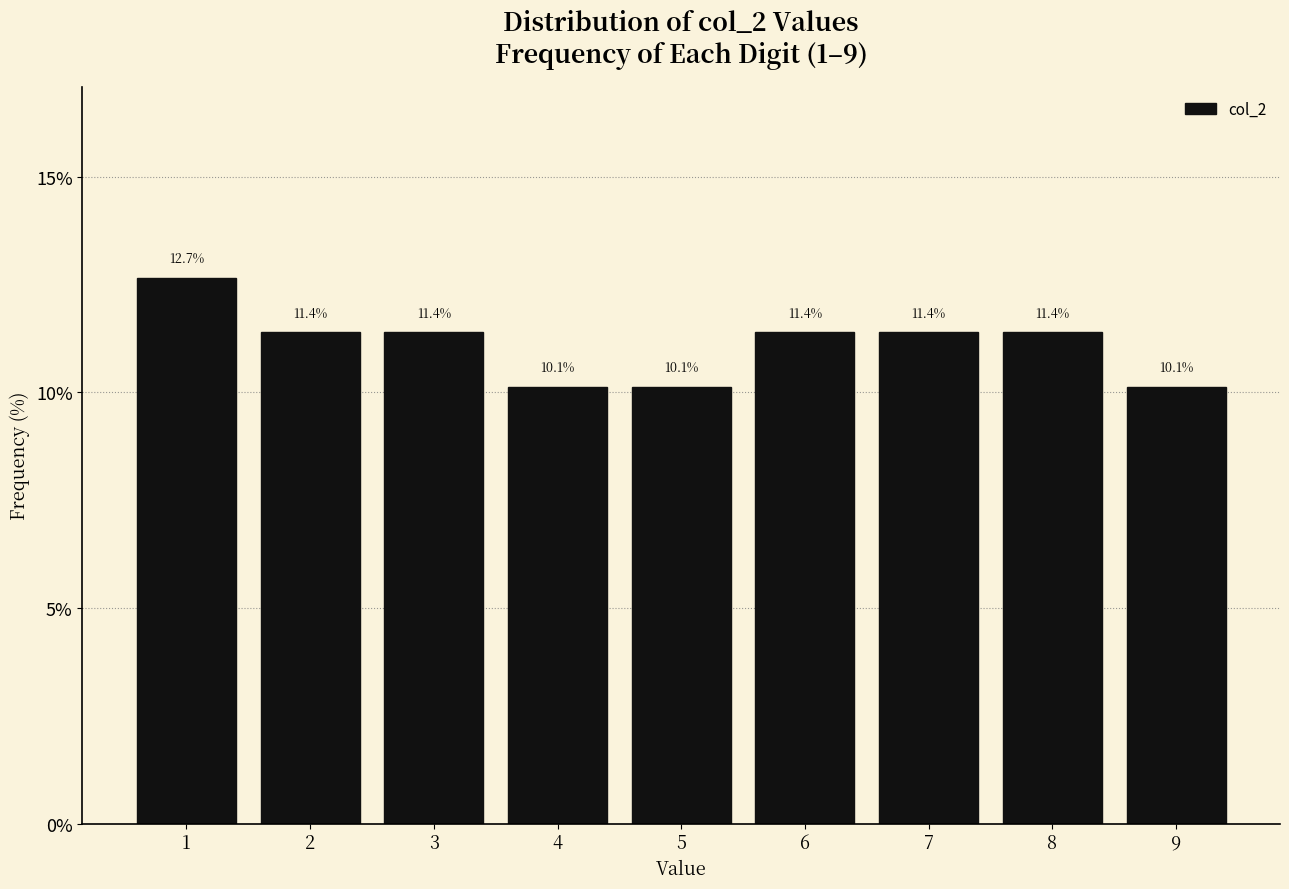

How tall is the bar that spans 5.5 to 6.5 on the x-axis?

11.4